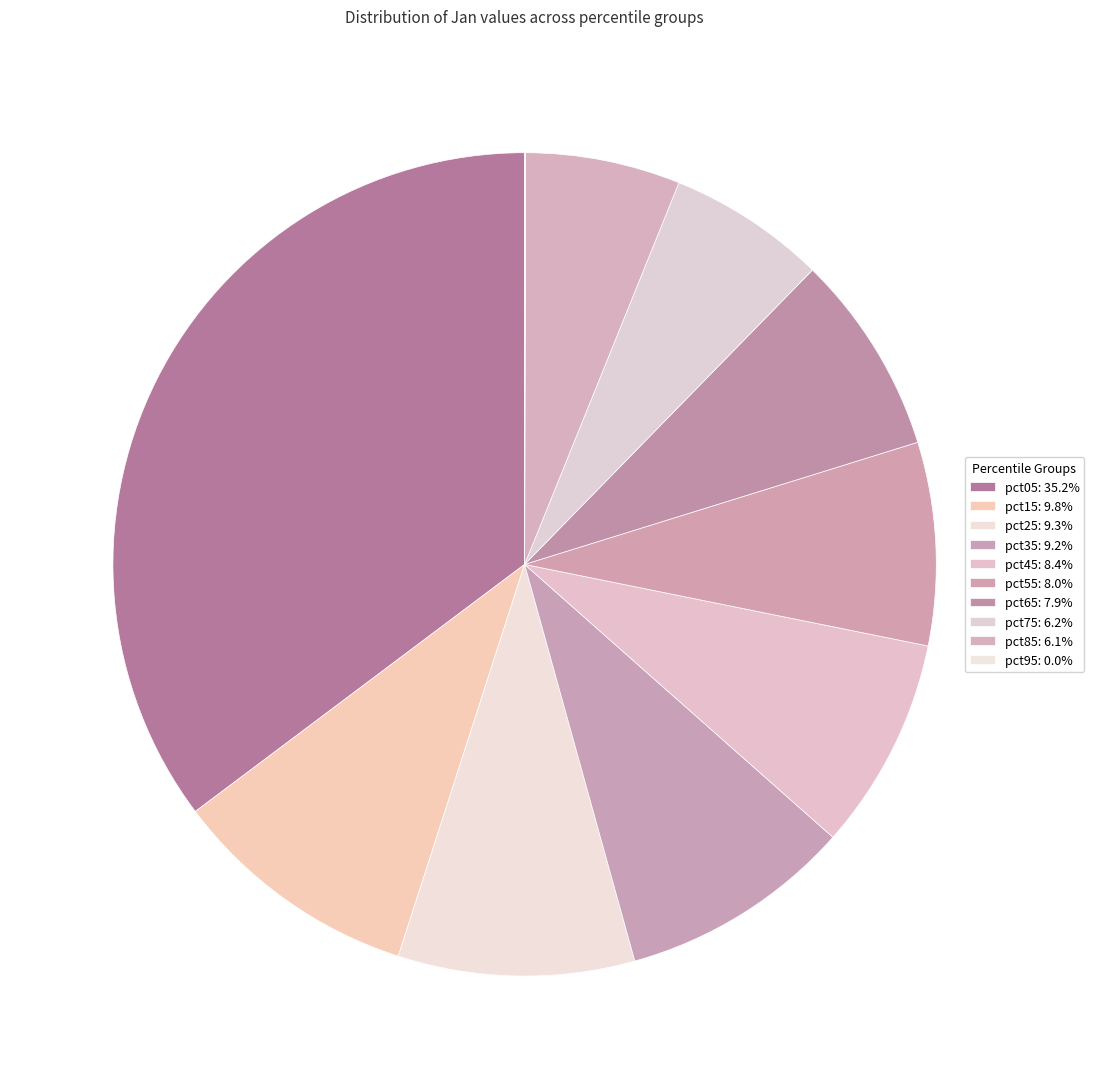

Rank the categories by value from highest to lowest.

pct05, pct15, pct25, pct35, pct45, pct55, pct65, pct75, pct85, pct95